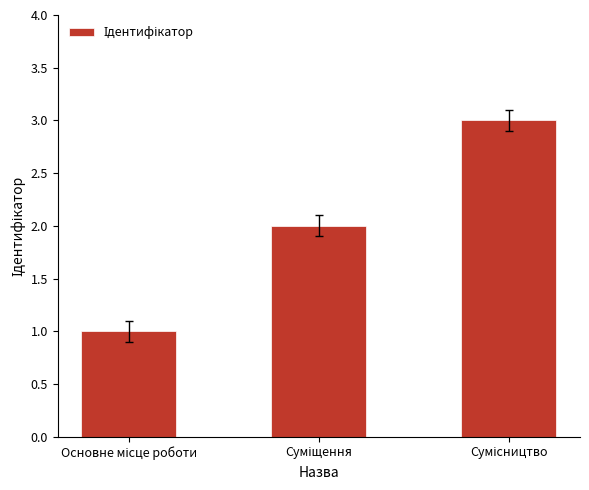

How many values are between 1 and 3?

3